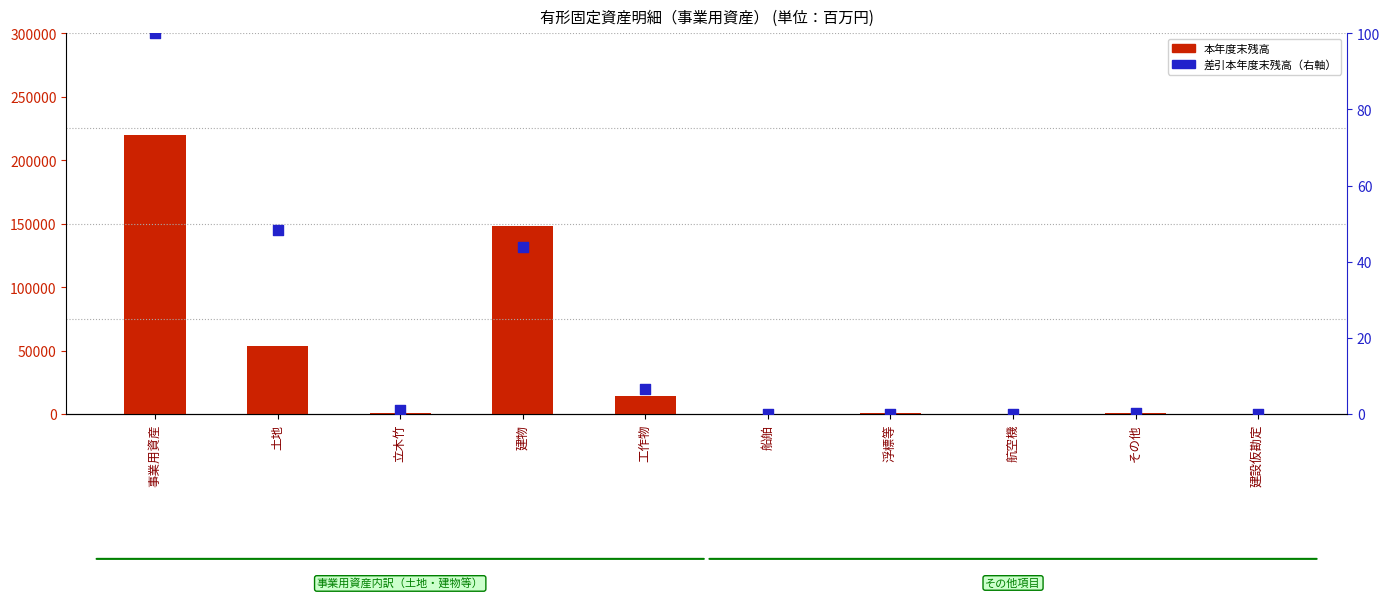

Which series has the largest total across all categories?

本年度末残高